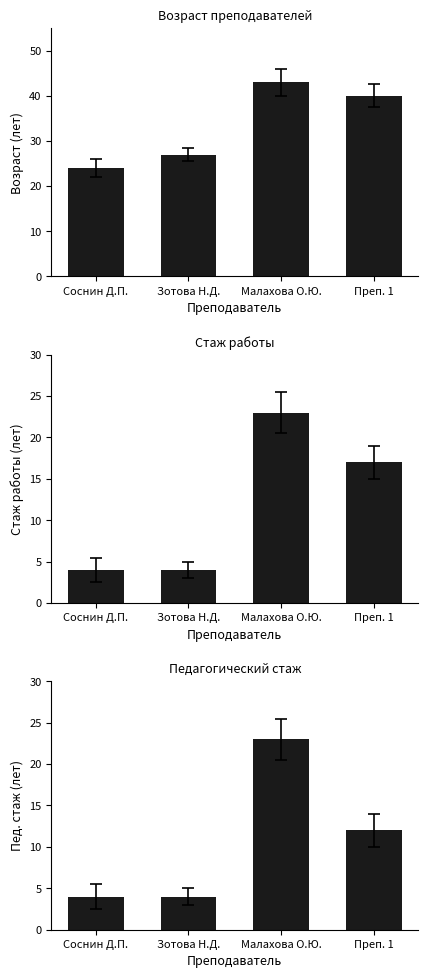

What is the spread (max minus min) of values at Соснин Д.П.?

20